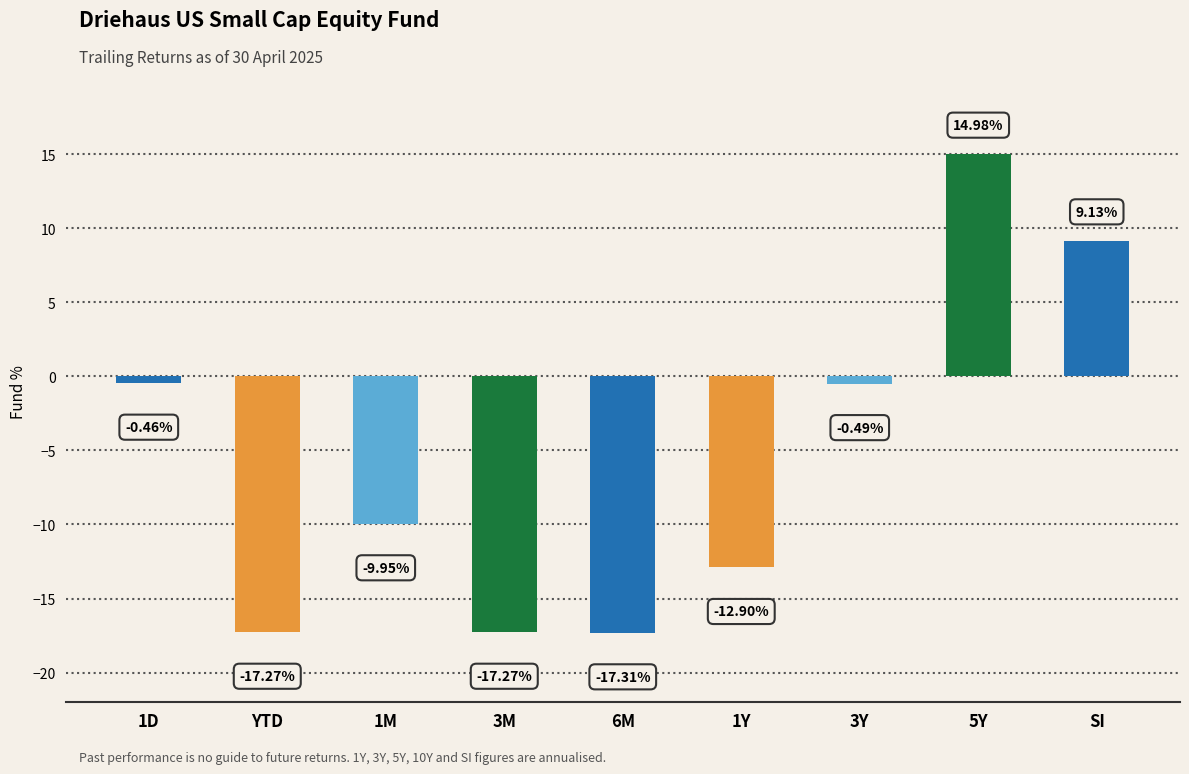

Count the number of data series in this chart.

1